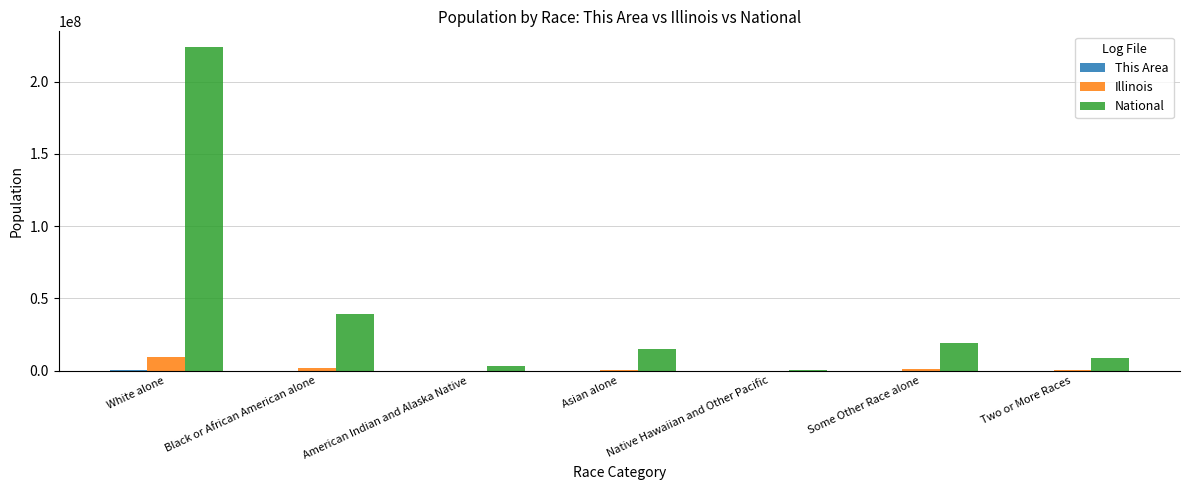

The Illinois series shows 861412 at Some Other Race alone. True or false?

True